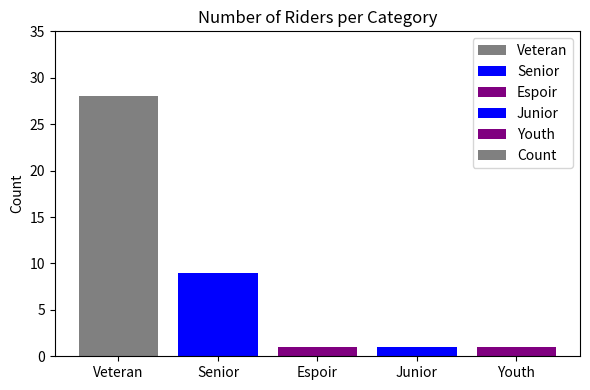

Reading left to right, extract all data points from this chart.

28	9	1	1	1